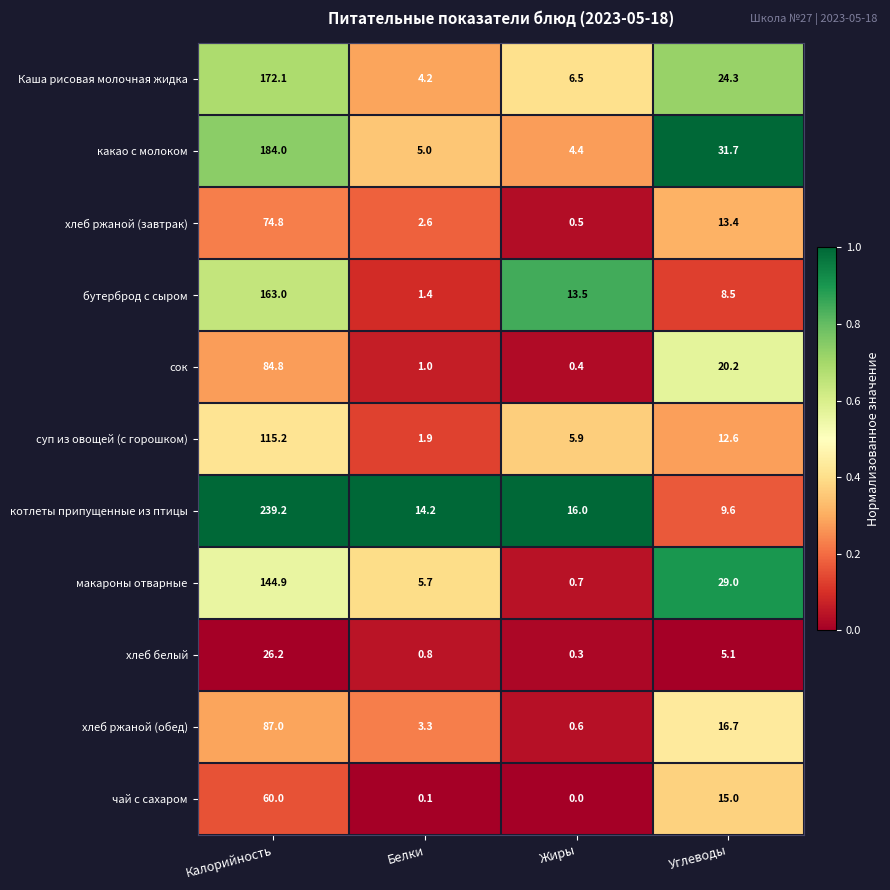

What is the maximum value shown in the chart?

239.2